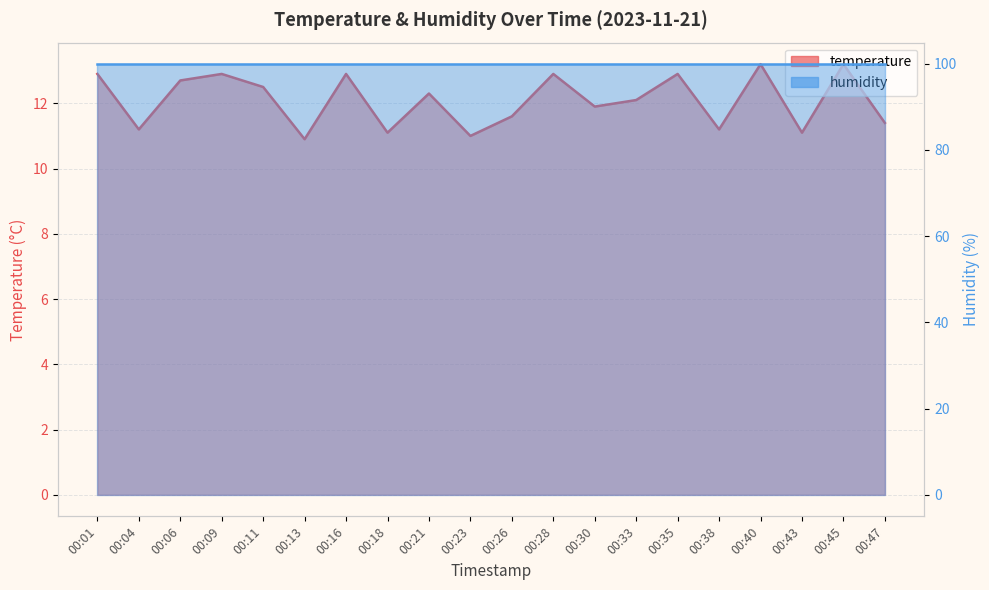

What is the change in value from 00:01 to 00:38?

-1.7